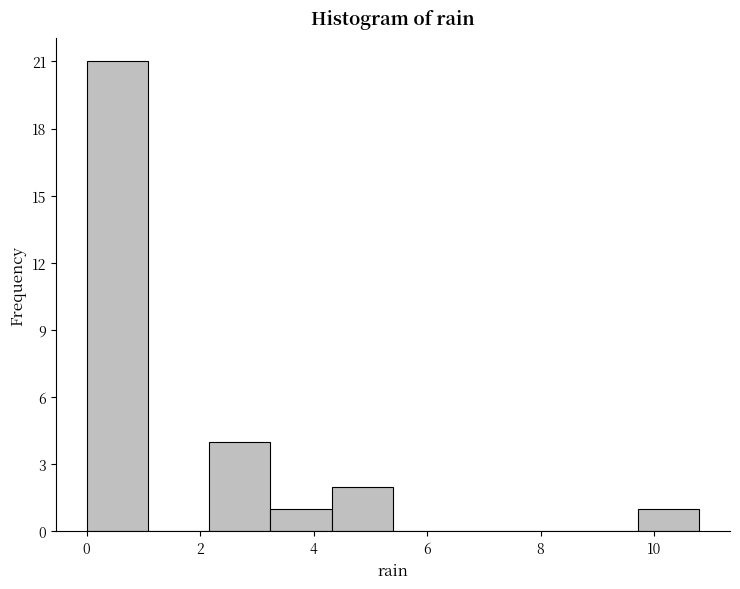

Reading left to right, list every bar in this chart as the range it spans on the x-axis followed by its height. Neither the bar edges nor the heights are printed on the chart, so give them approximately, as read against the axes.

0.00 to 1.08: 21
1.08 to 2.16: 0
2.16 to 3.24: 4
3.24 to 4.32: 1
4.32 to 5.40: 2
5.40 to 6.48: 0
6.48 to 7.56: 0
7.56 to 8.64: 0
8.64 to 9.72: 0
9.72 to 10.80: 1